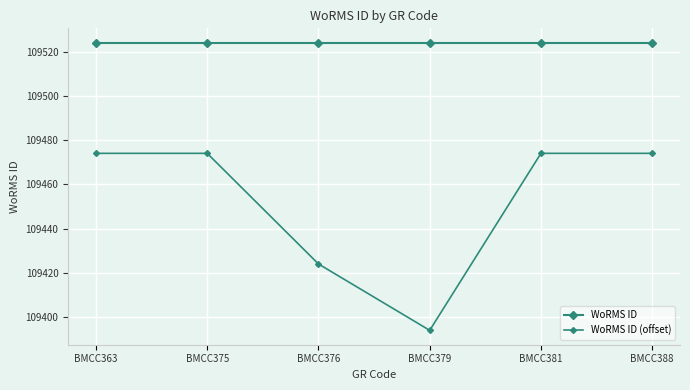

The value of WoRMS ID (offset) at BMCC381 is 184676. True or false?

False